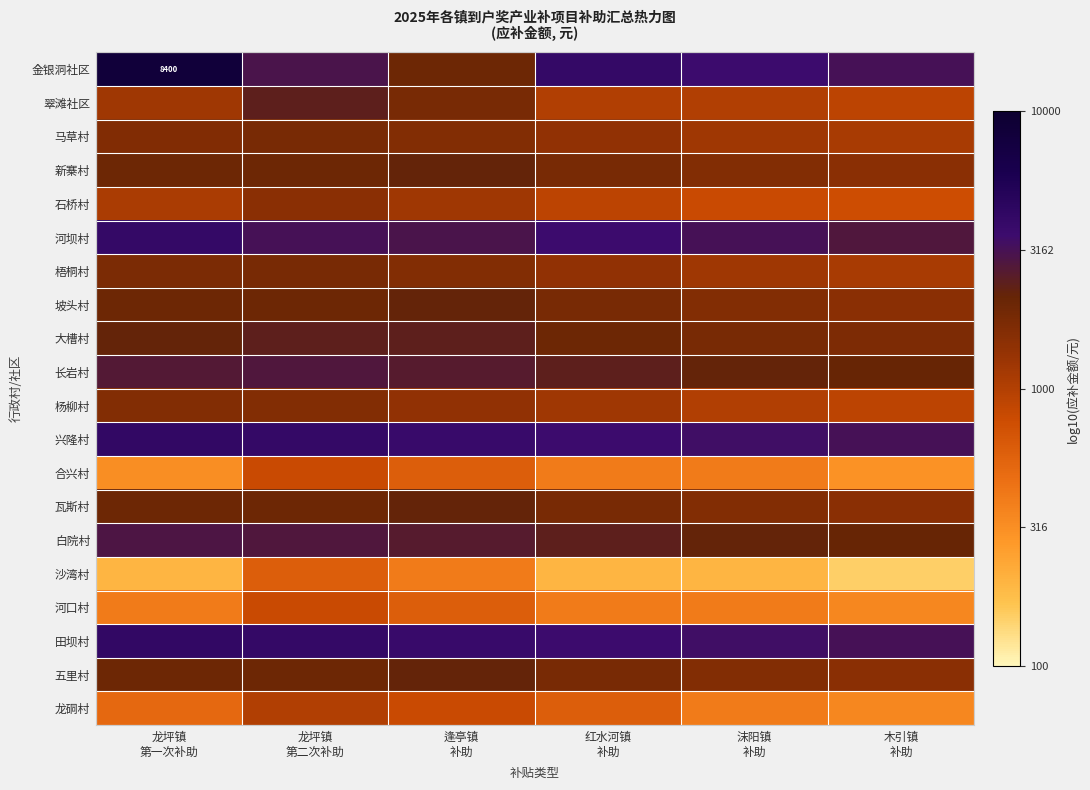

Which series has the largest range (max minus min)?

金银洞社区